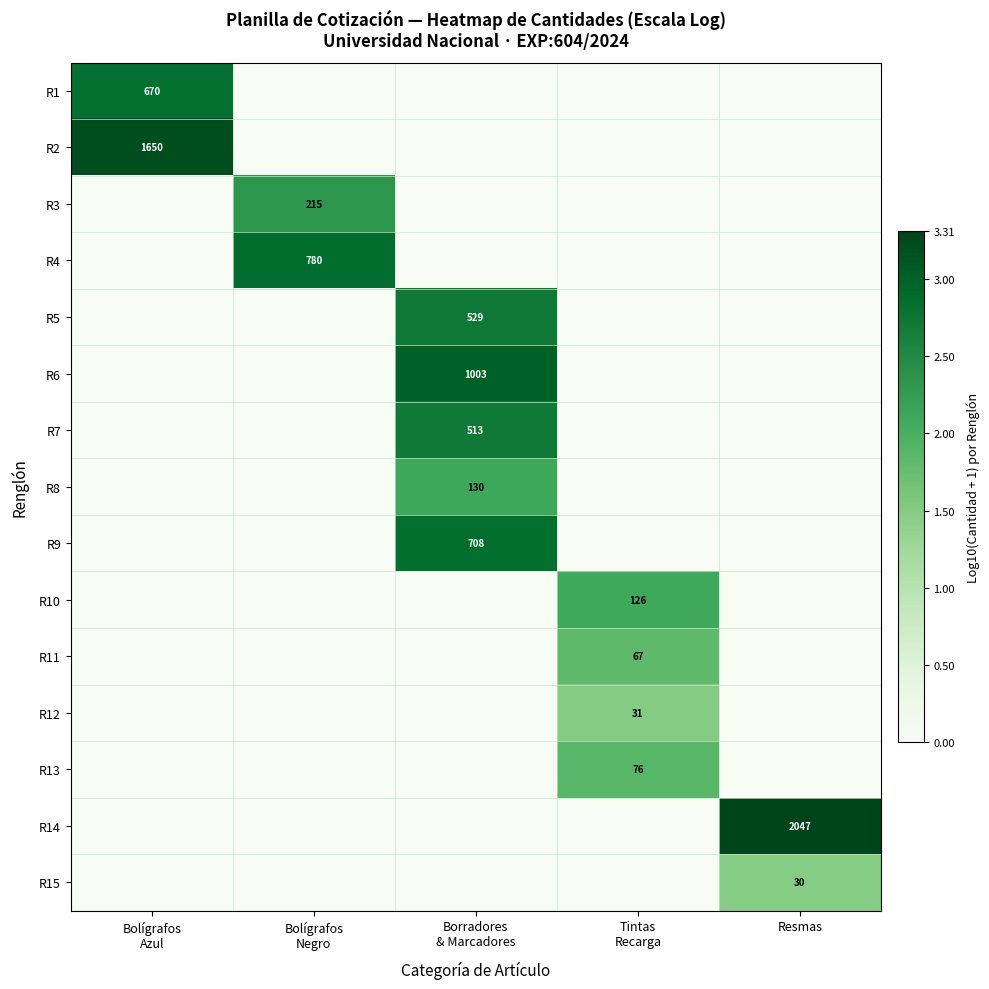

What is the greatest value displayed?

3.3